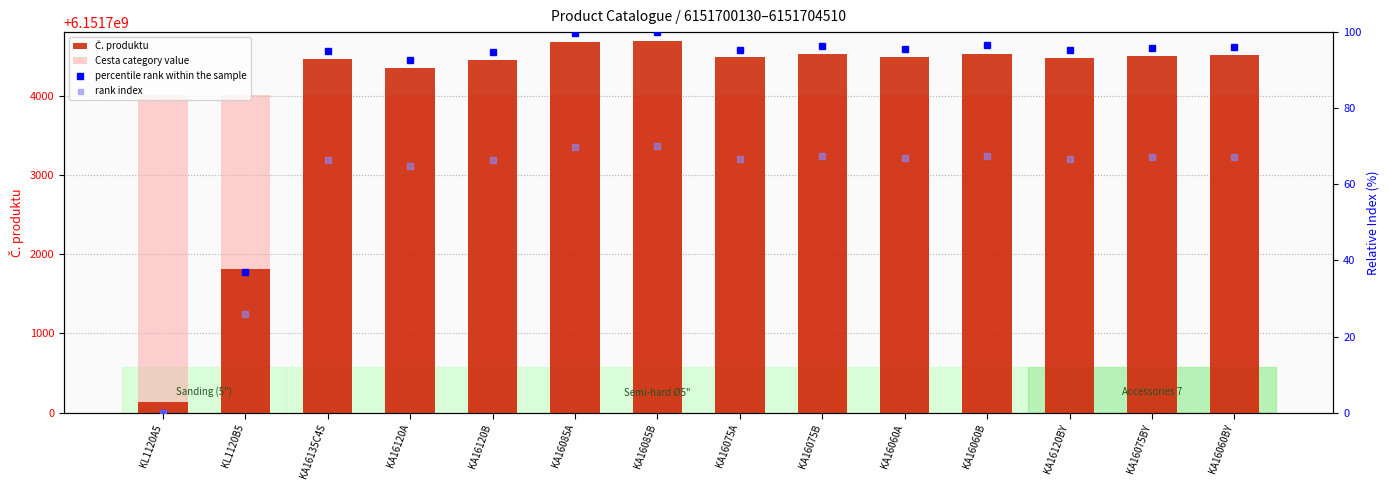

What are all the series names shown in the legend?

Č. produktu, Cesta category value, percentile rank within the sample, rank index